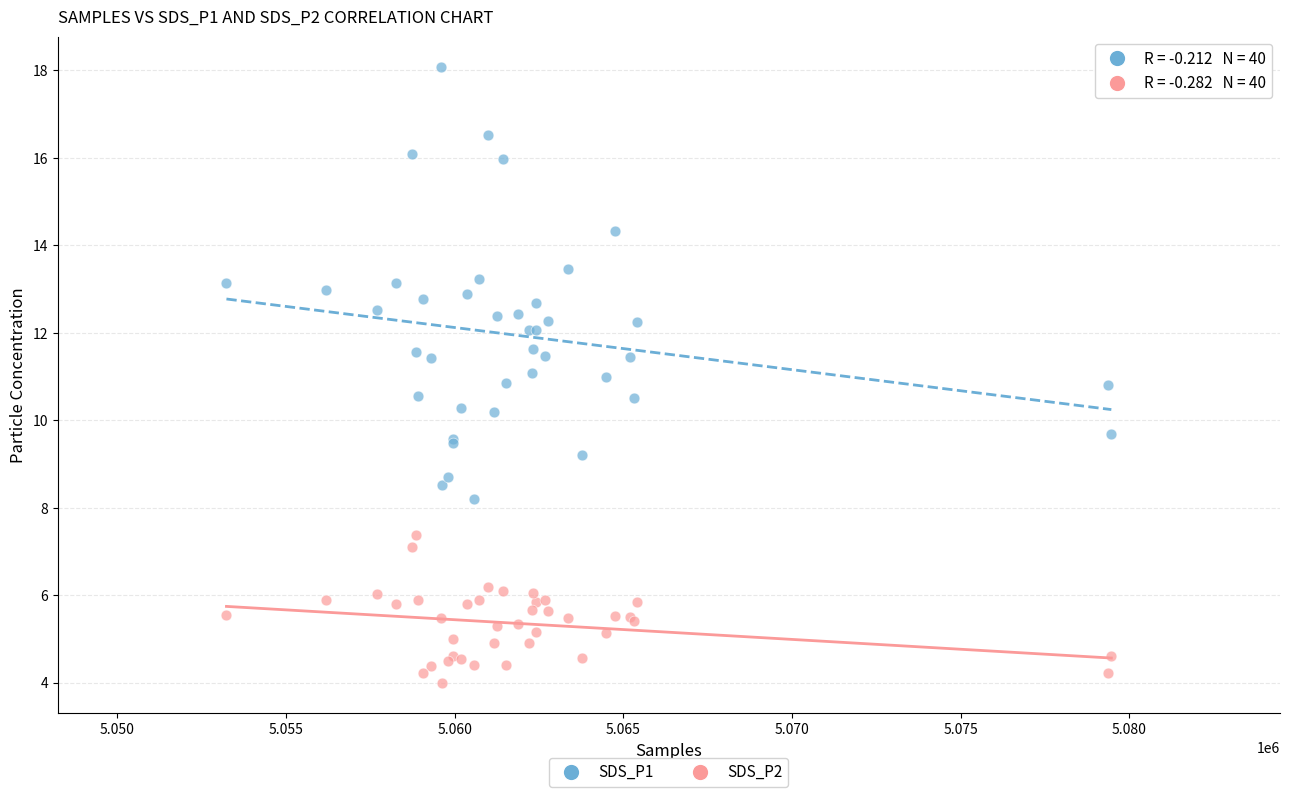

Which series has the widest spread of Y values?

SDS_P1